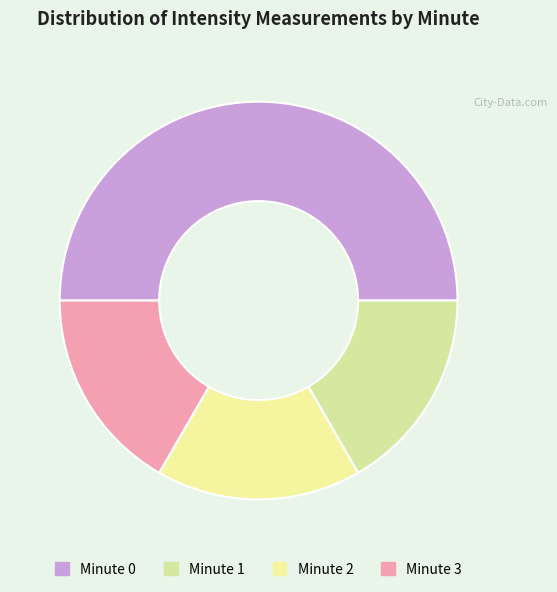

How many segments does this pie chart have?

4